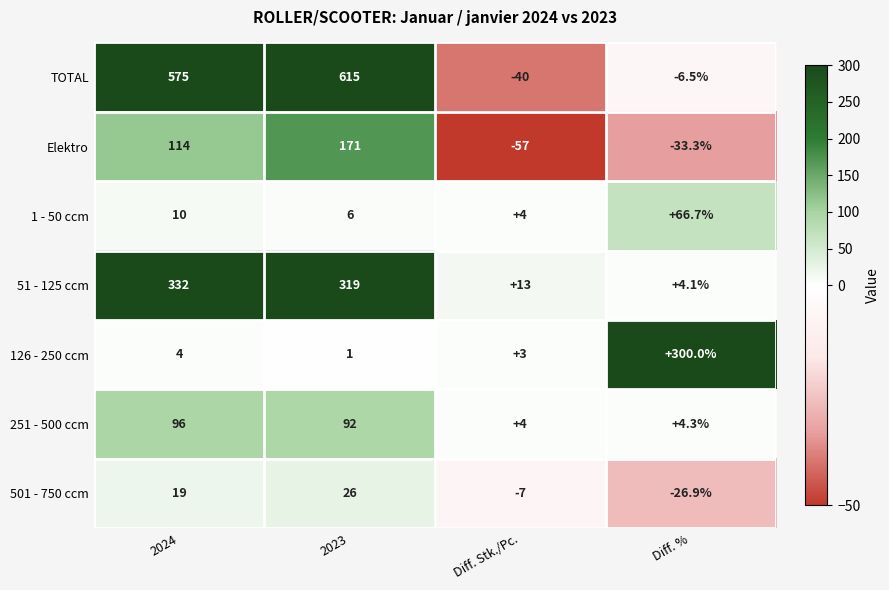

At how many categories does at least one series exceed 484?

2